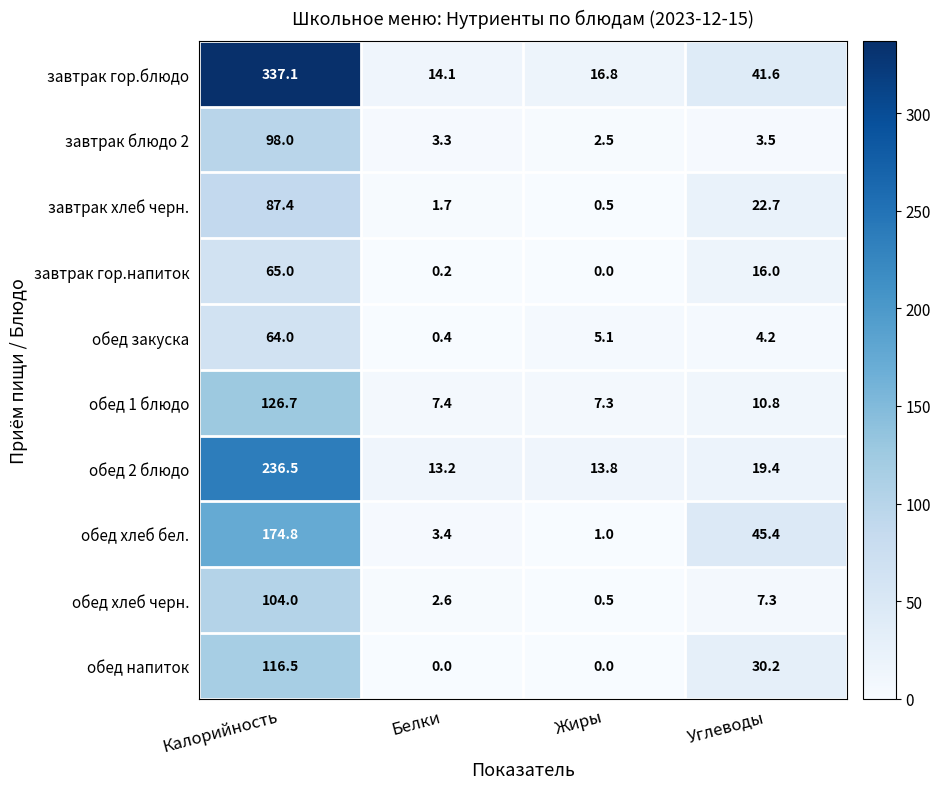

Which label corresponds to the largest value in the chart?

Калорийность